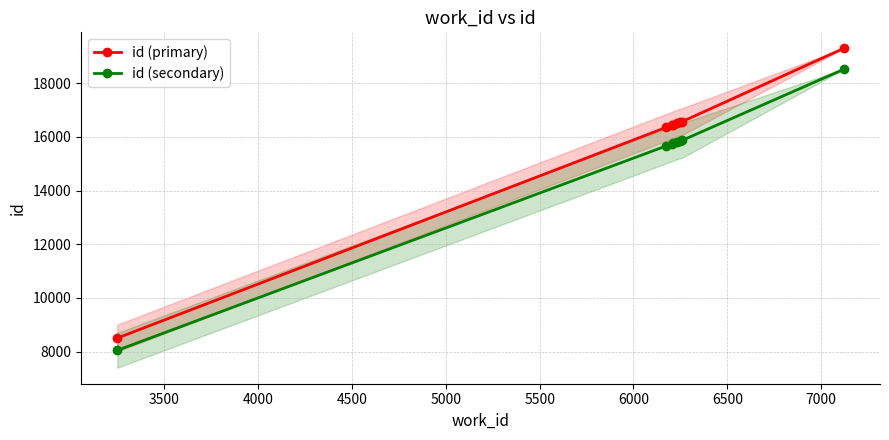

True or false: id (primary) and id (secondary) cross at least once.

False